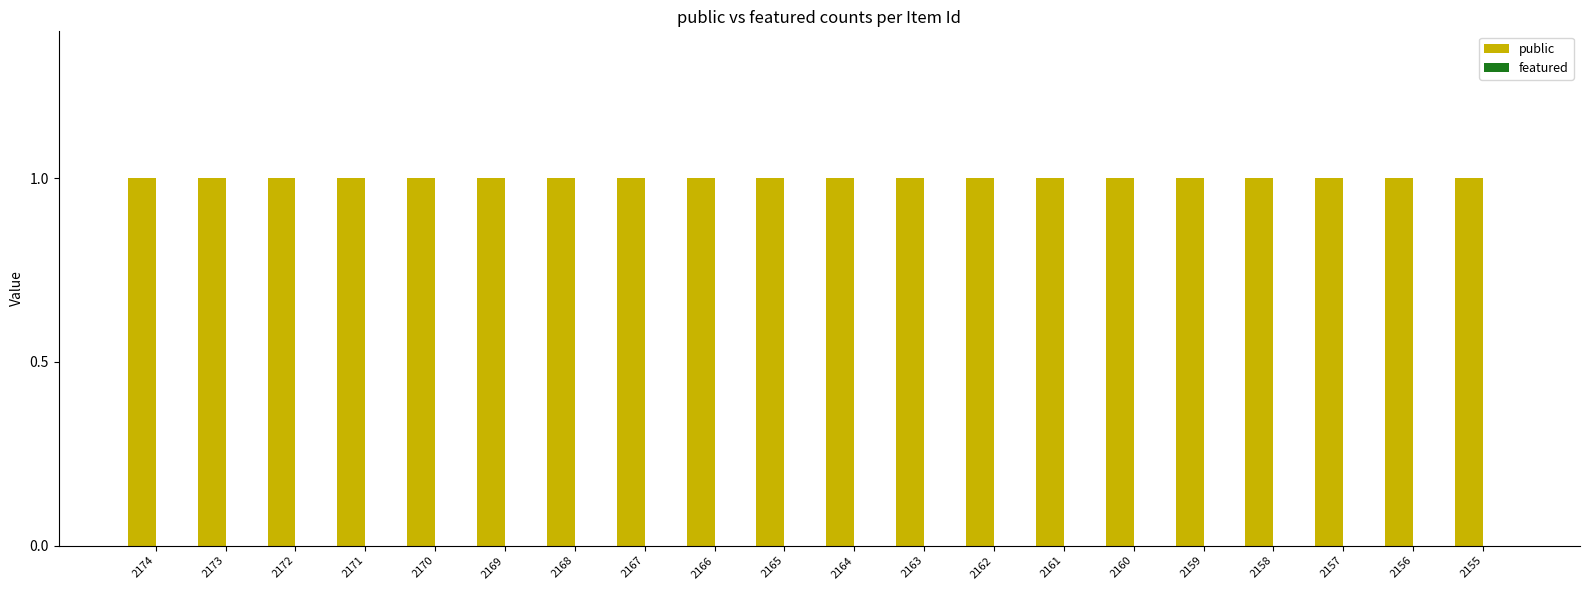

What are all the series names shown in the legend?

public, featured